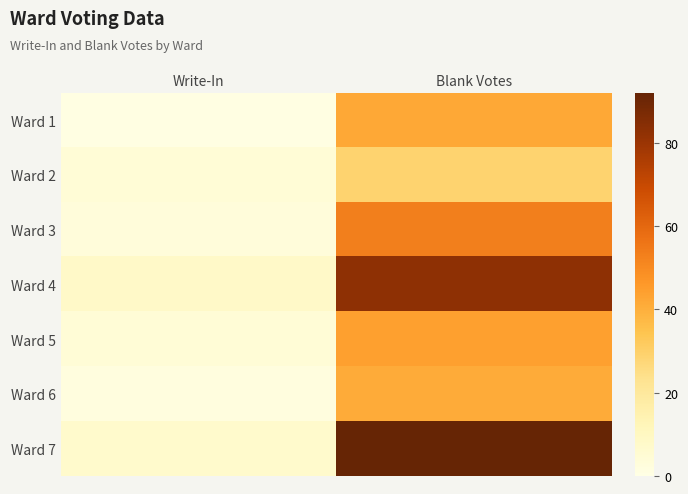

Reading right to left, list all the values displayed in this chart.

Ward 1: Blank Votes=42	Write-In=1
Ward 2: Blank Votes=29	Write-In=4
Ward 3: Blank Votes=53	Write-In=3
Ward 4: Blank Votes=83	Write-In=8
Ward 5: Blank Votes=44	Write-In=4
Ward 6: Blank Votes=41	Write-In=2
Ward 7: Blank Votes=92	Write-In=7